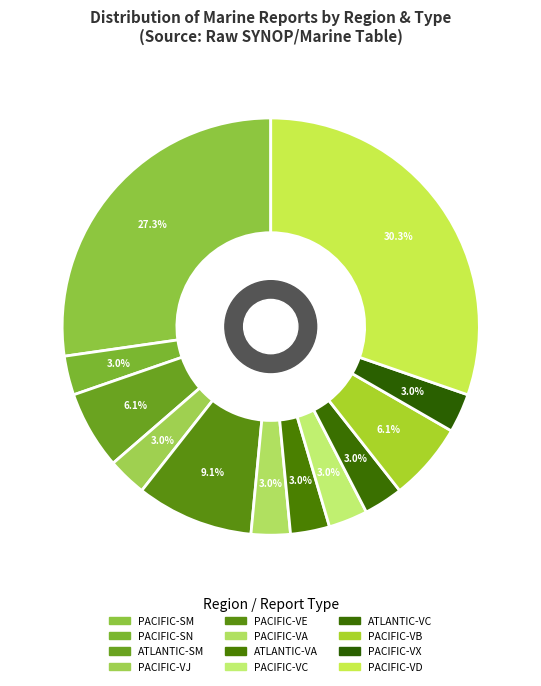

To the nearest percent, what is the difference between the largest and smallest slice percentages?

27%